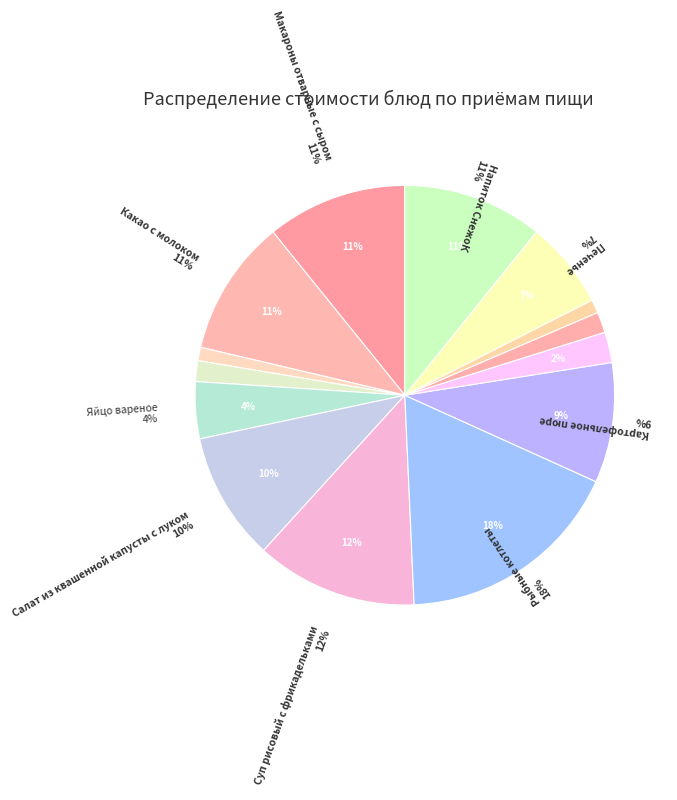

Count the number of slices in the pie.

14